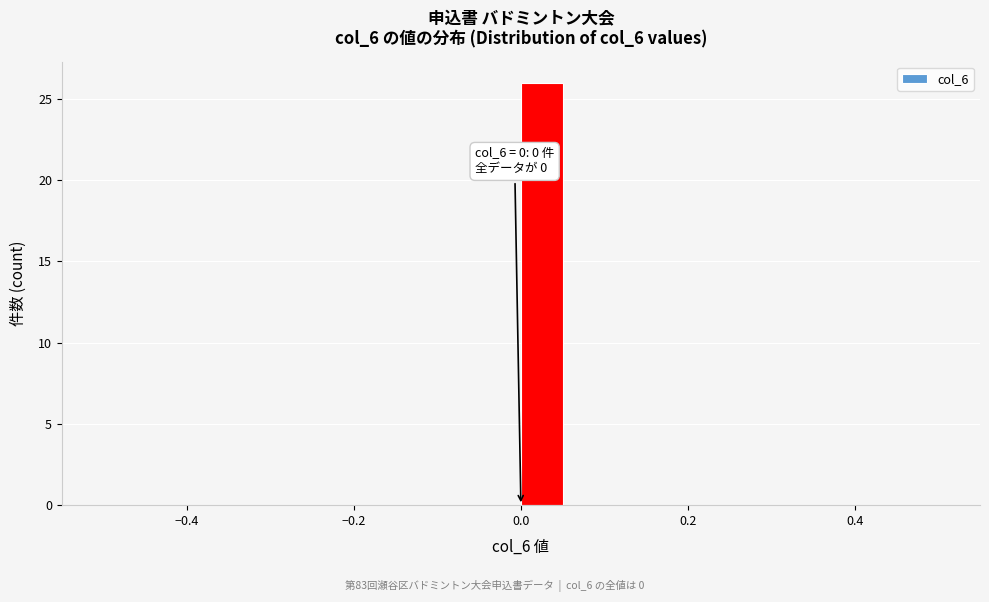

Read against the x-axis, roughly where is the centre of the tallest bar?

0.02